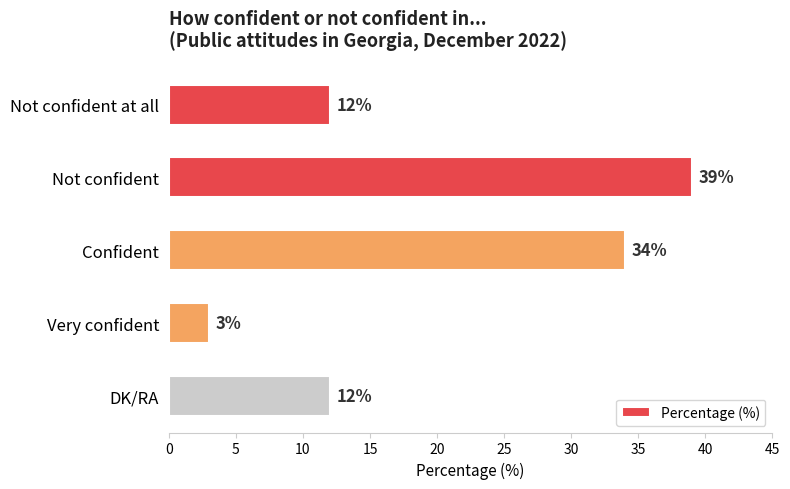

Which category has the lowest value across all series?

Very confident